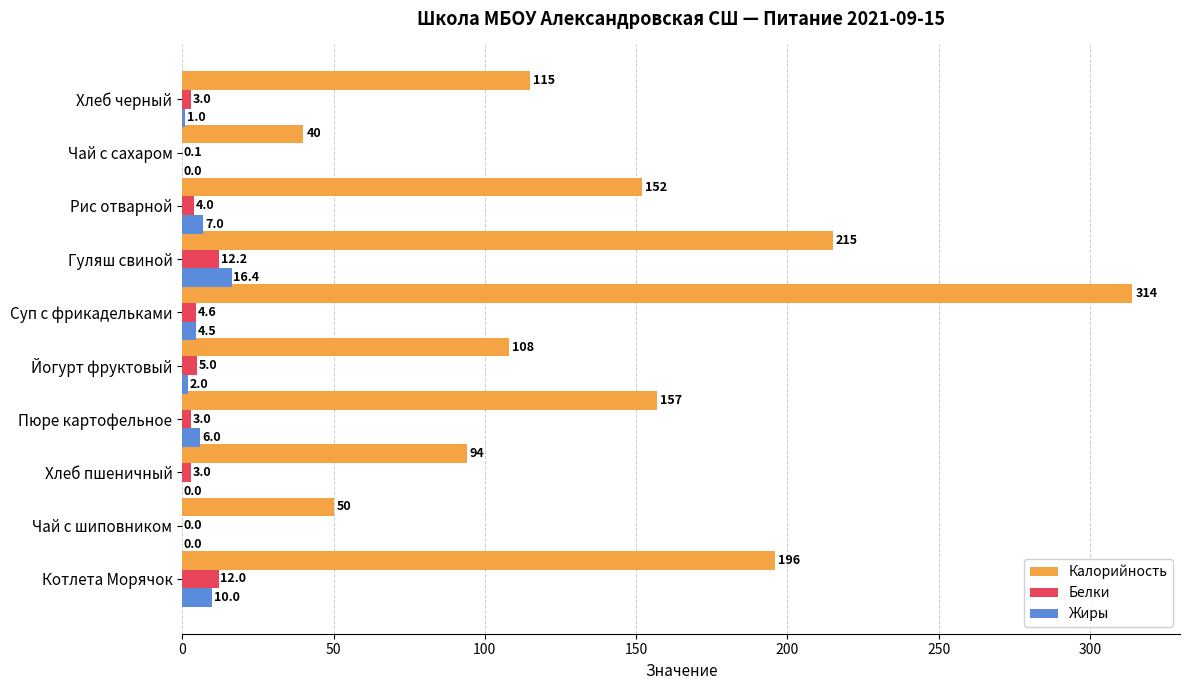

What is the highest value of the Белки series?

12.2